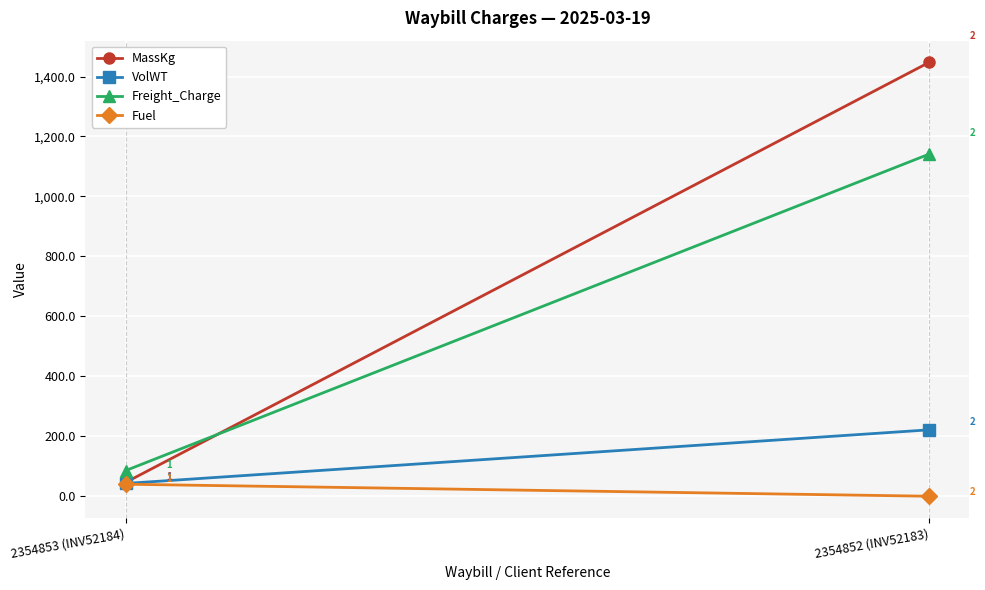

The value of Freight_Charge at 2354853 (INV52184) is 132.9. True or false?

False